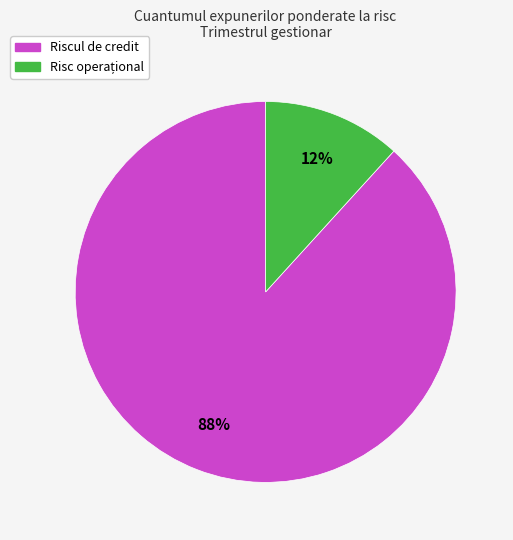

How many slices are in this pie chart?

2